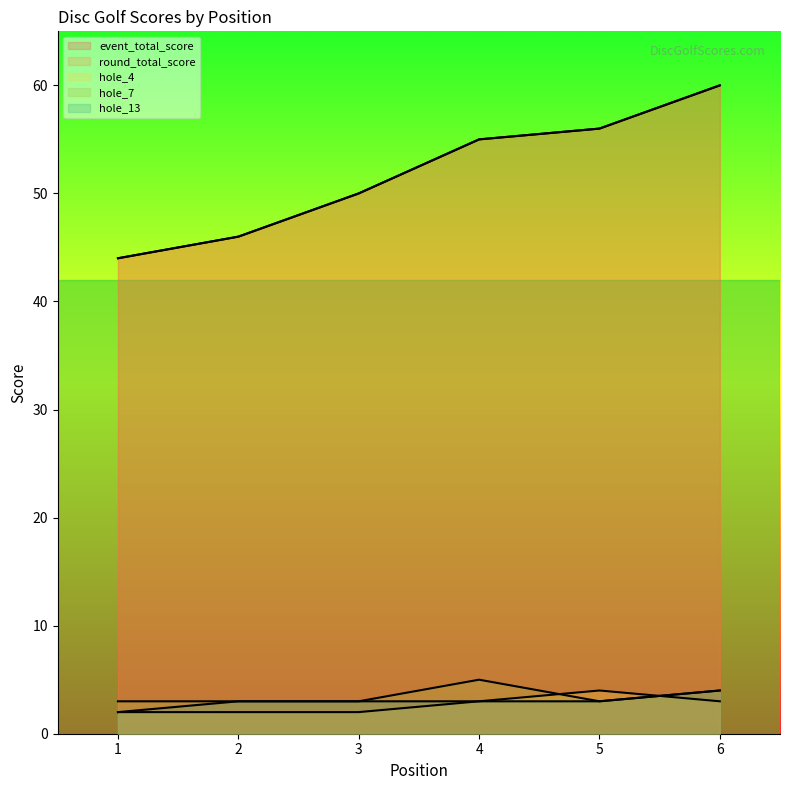

Which series has the largest range (max minus min)?

event_total_score